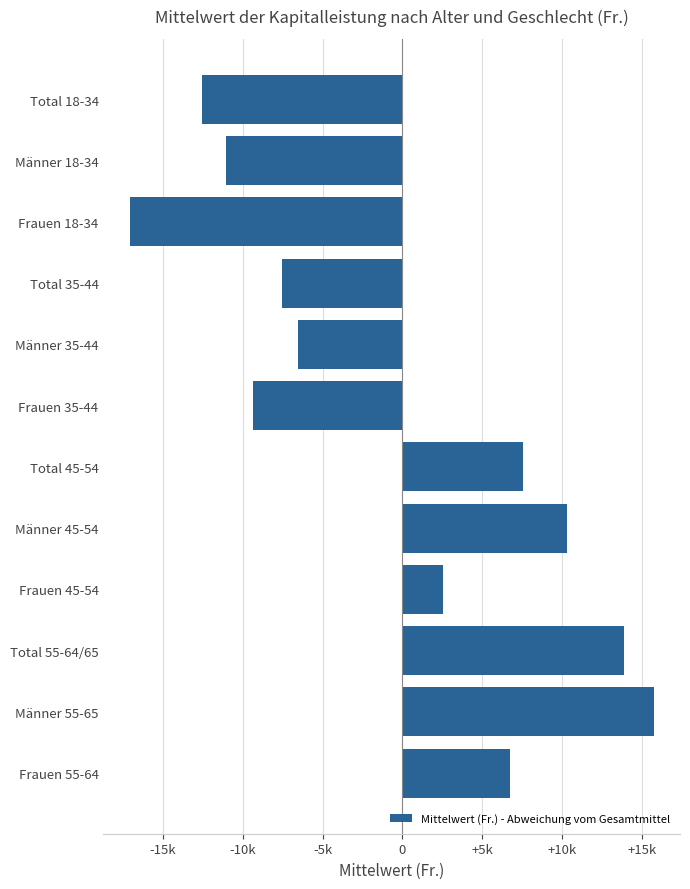

What is the maximum value shown in the chart?

15727.0